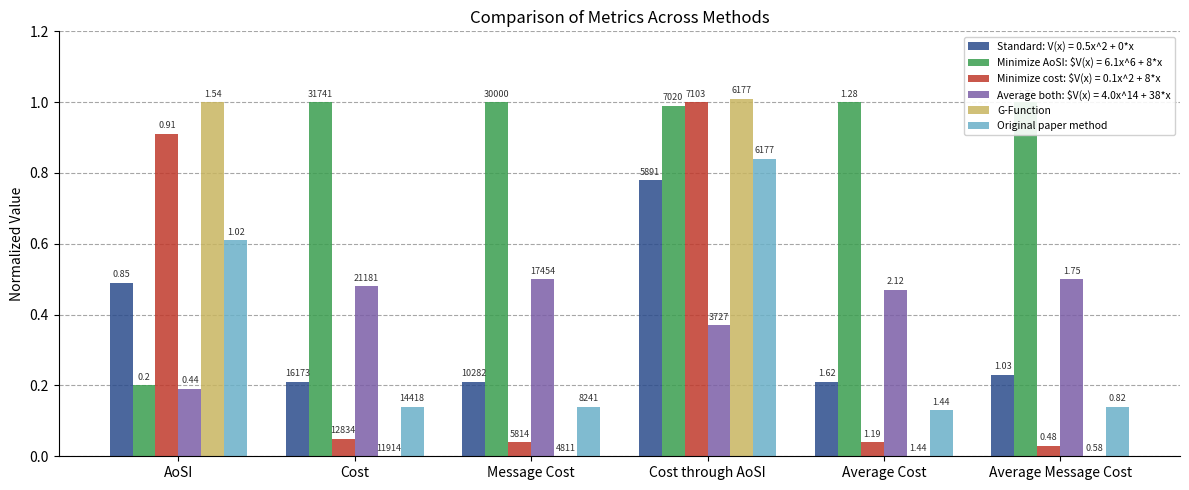

Rank the series by their average value, from highest to lowest.

G-Function, Original paper method